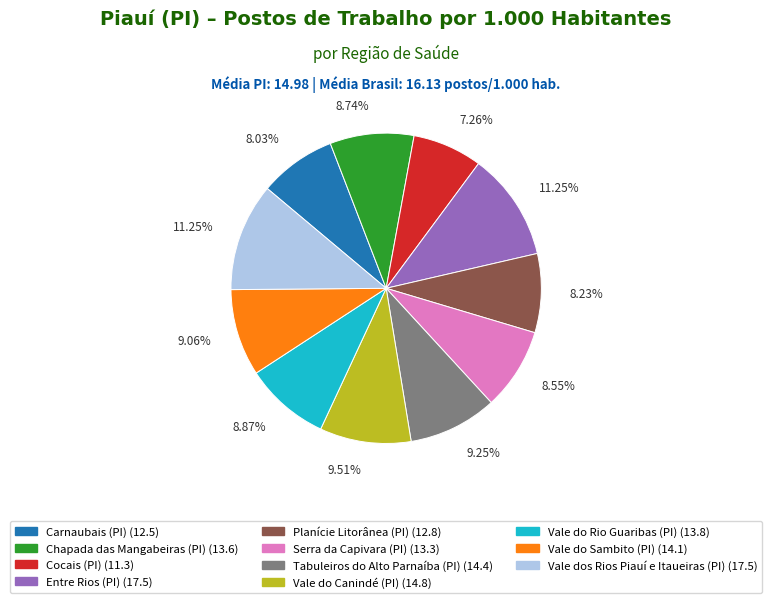

Which has a higher value, Entre Rios (PI) or Planície Litorânea (PI)?

Entre Rios (PI)